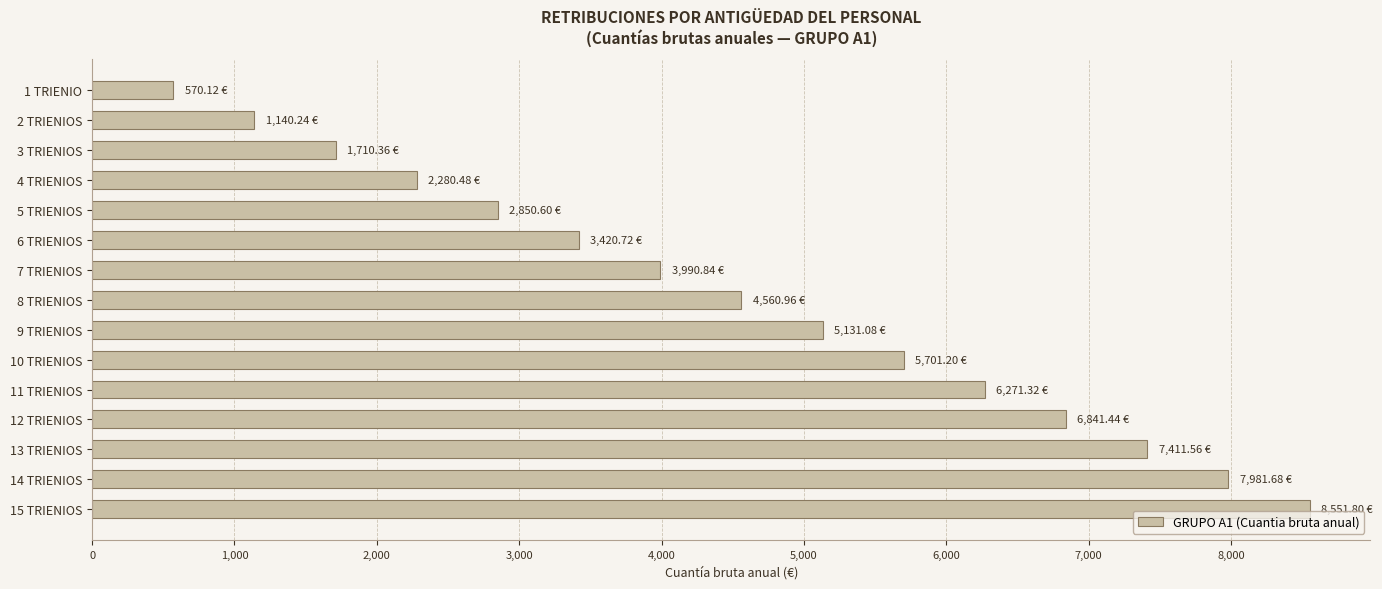

Which label corresponds to the largest value in the chart?

15 TRIENIOS